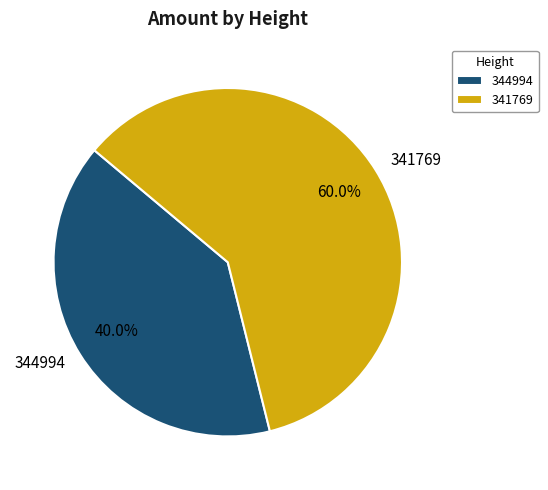

To the nearest percent, what is the difference between the largest and smallest slice percentages?

20%